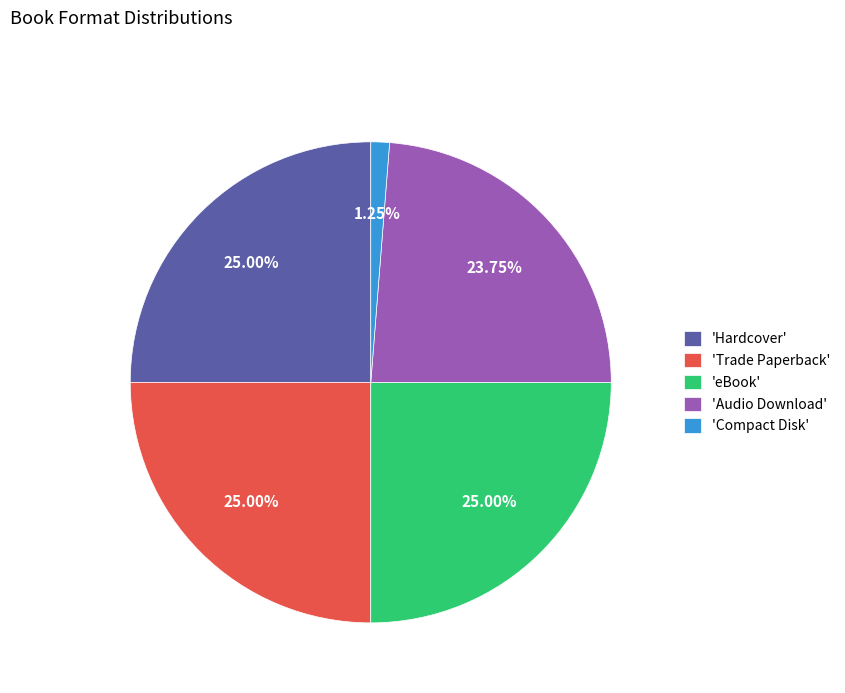

Does any single category account for the majority?

No